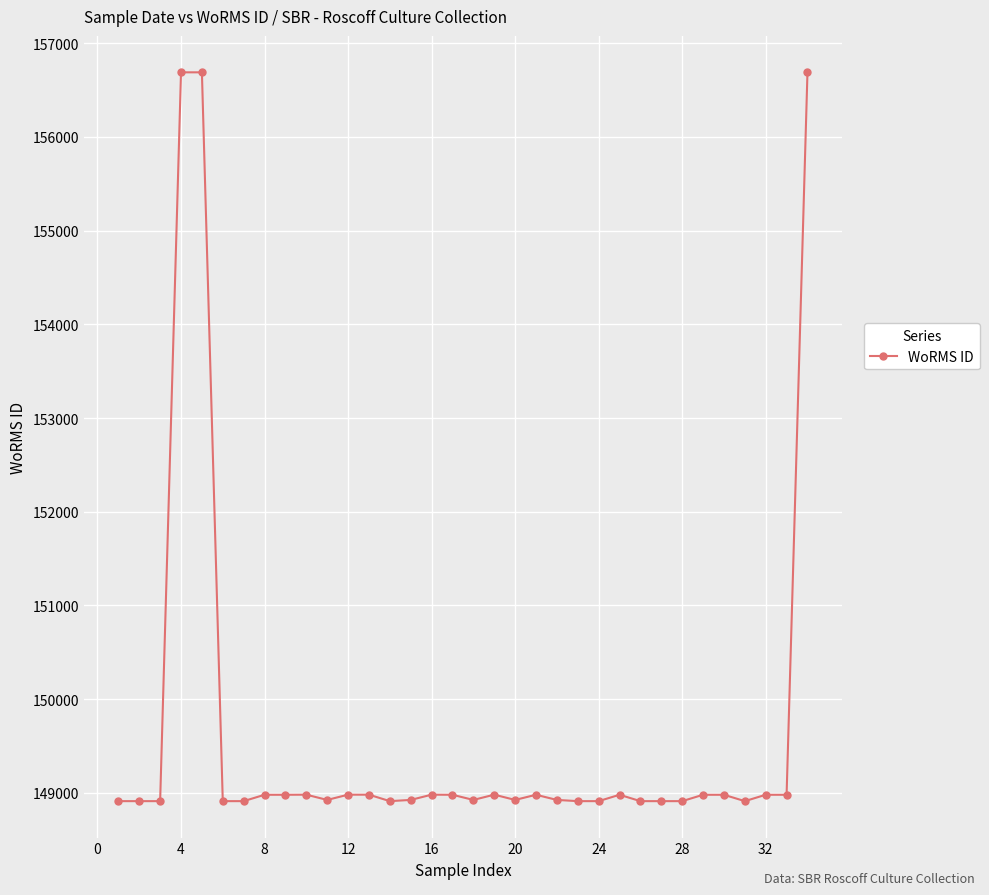

Count the number of categories in the chart.

34